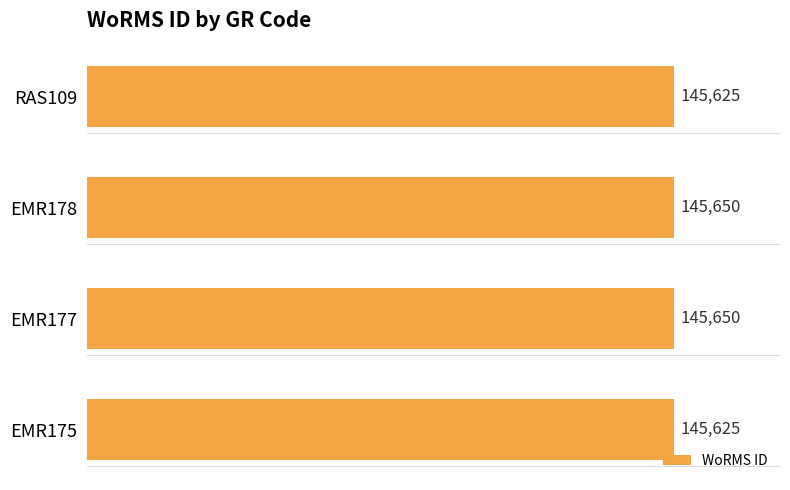

Reading top to bottom, extract all data points from this chart.

RAS109=145625	EMR178=145650	EMR177=145650	EMR175=145625